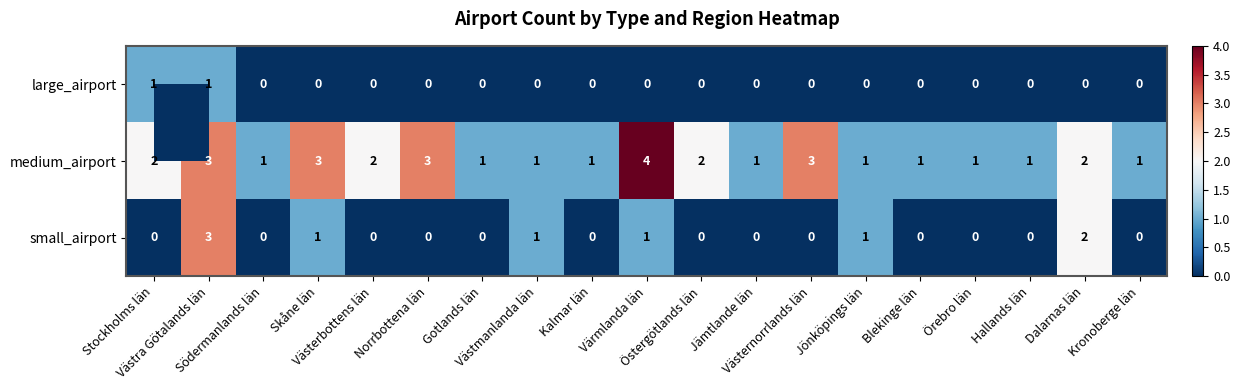

What is the maximum value shown in the chart?

4